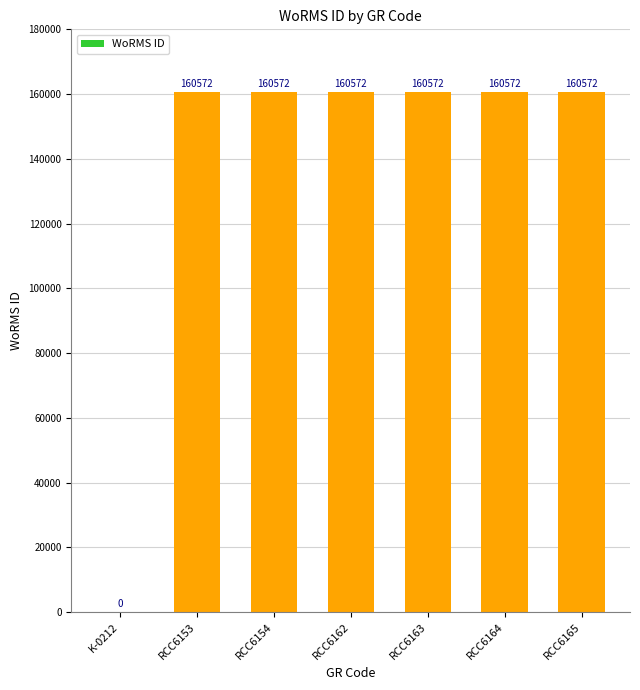

What is the sum of all values?

963432